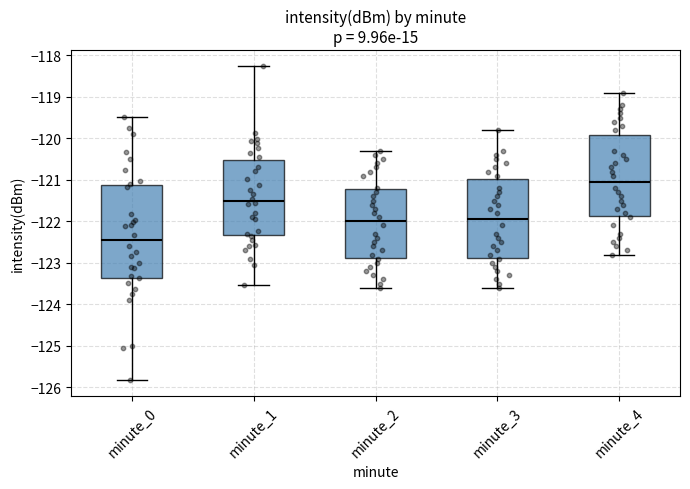

Where is the upper edge of the box for minute_1 on the y-axis? The values are not printed on the chart, so give them approximately, as read against the axis.

-120.5